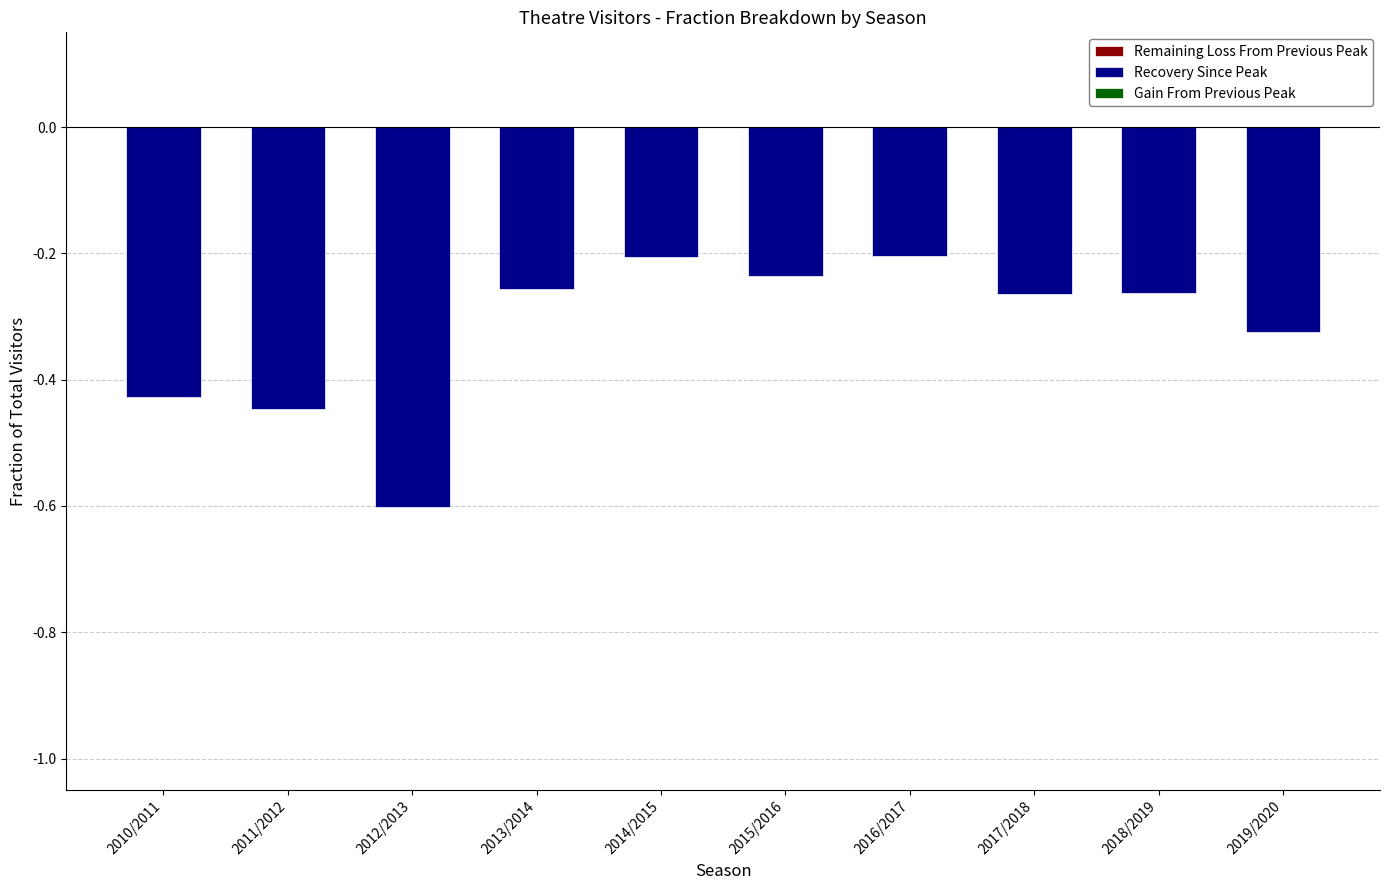

At which category is the sum across all series the highest?

2016/2017